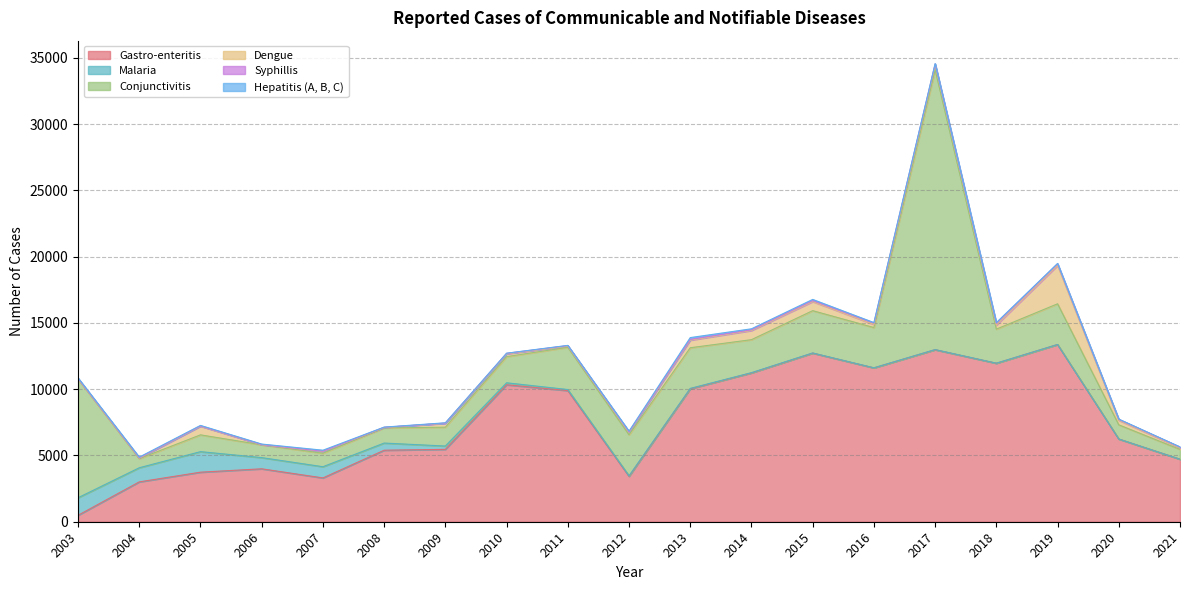

Which series changed the most between 2006 and 2010?

Gastro-enteritis